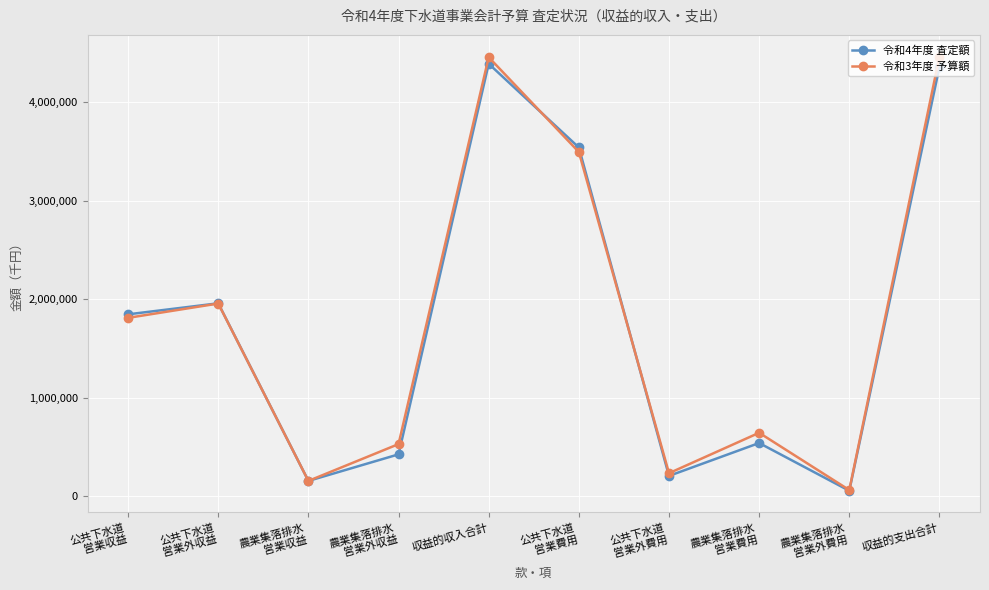

What position from the right is 農業集落排水
営業外収益?

7